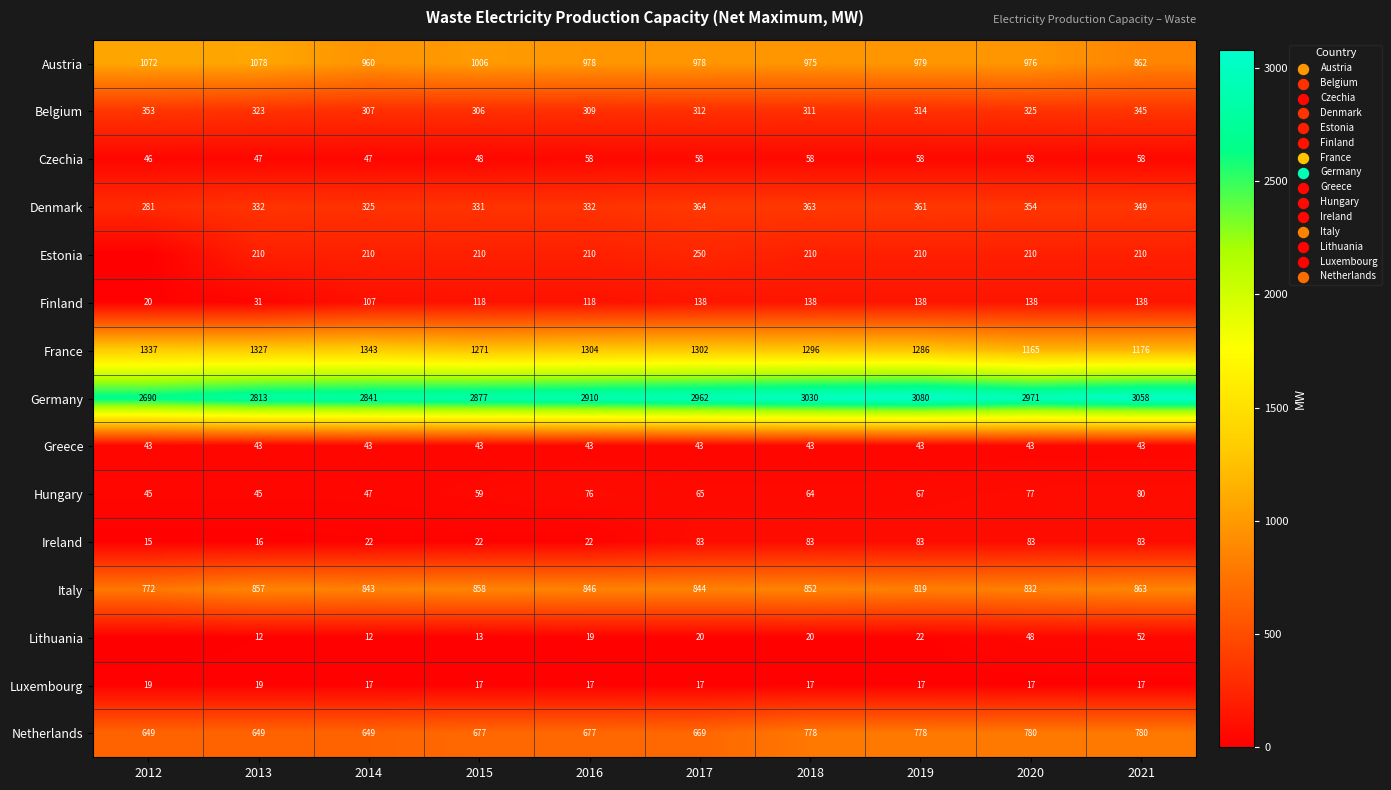

Between 2017 and 2018, which series saw the biggest shift?

Netherlands